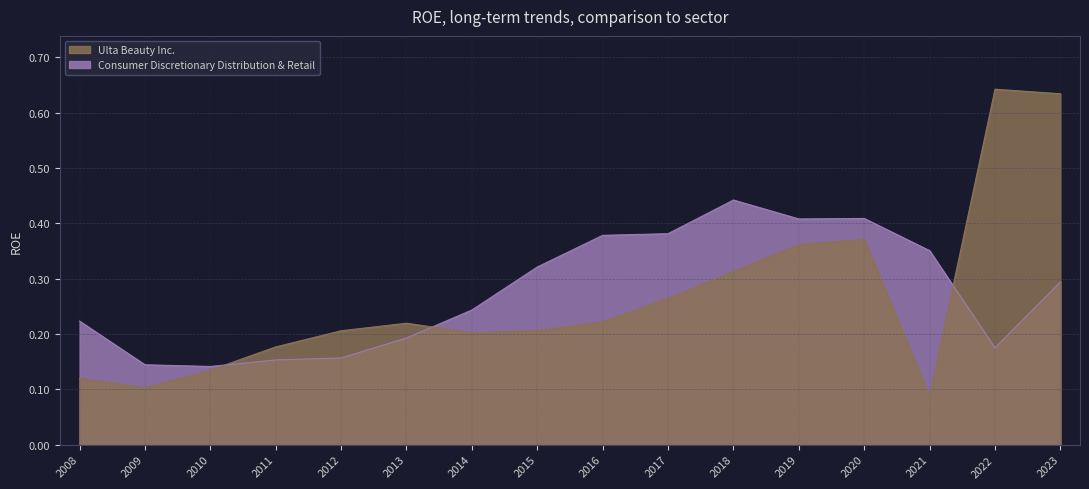

Which category has the highest value in the Consumer Discretionary Distribution & Retail series?

2018